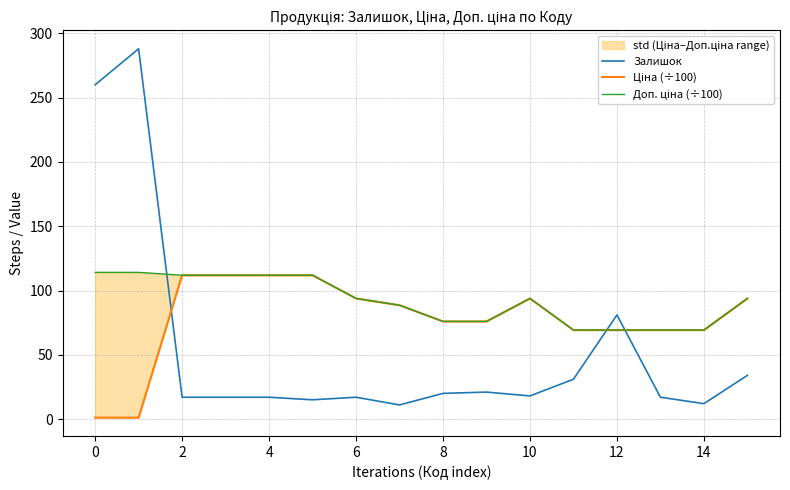

What is the maximum value for Залишок?

288